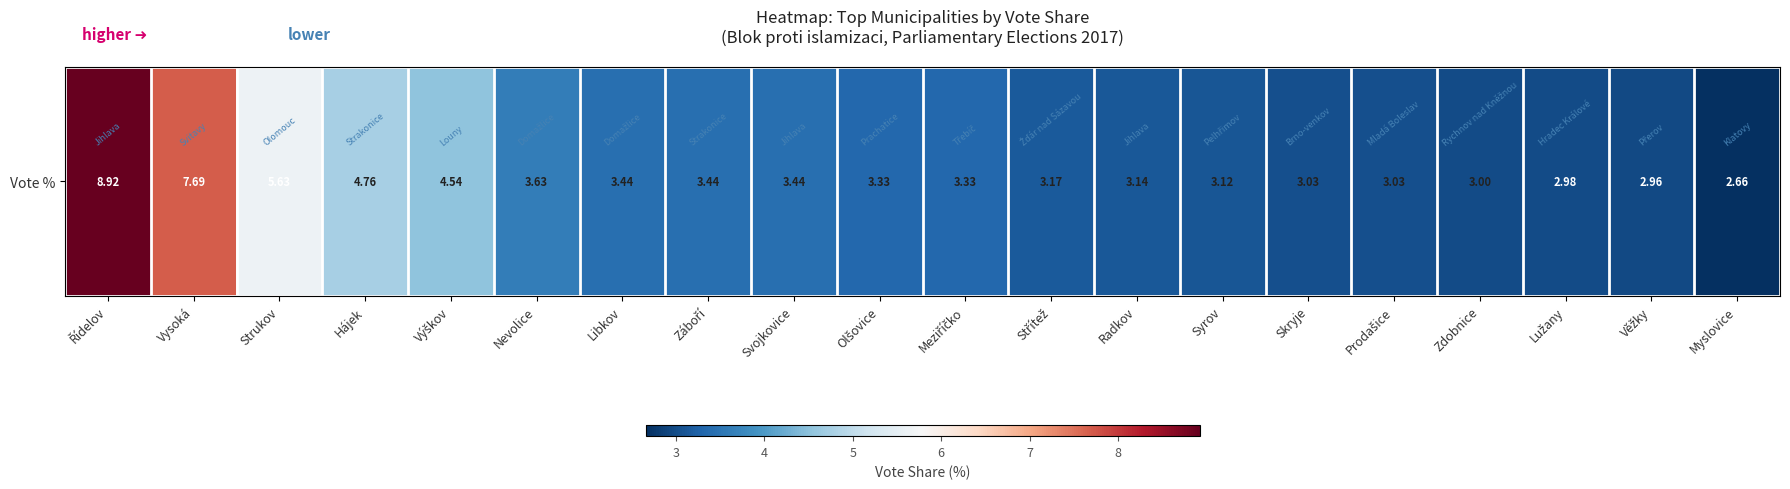

Where does the data first go above 3?

Řídelov